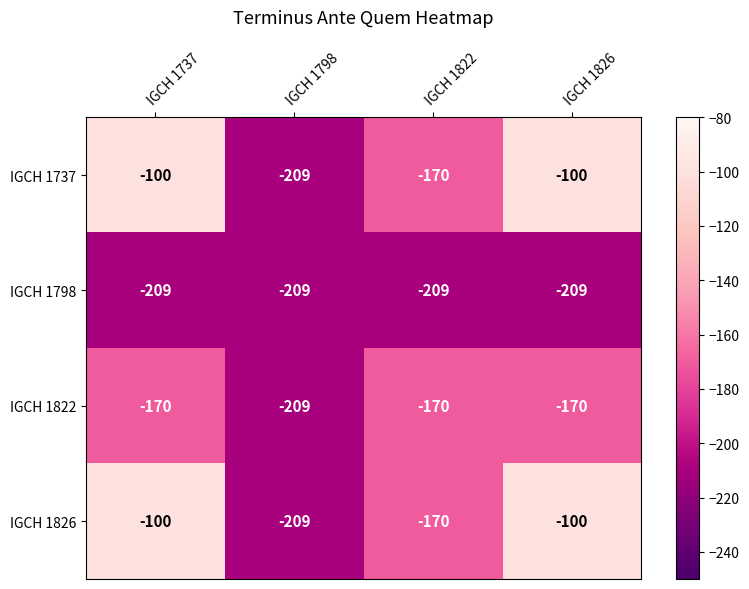

What is the total value across all series at IGCH 1826?

-579